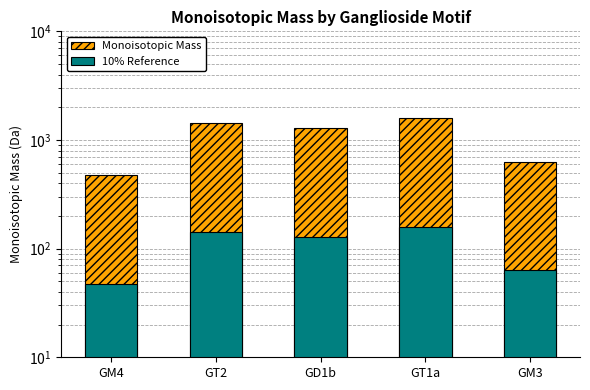

The Monoisotopic Mass series shows 779.9 at GM4. True or false?

False